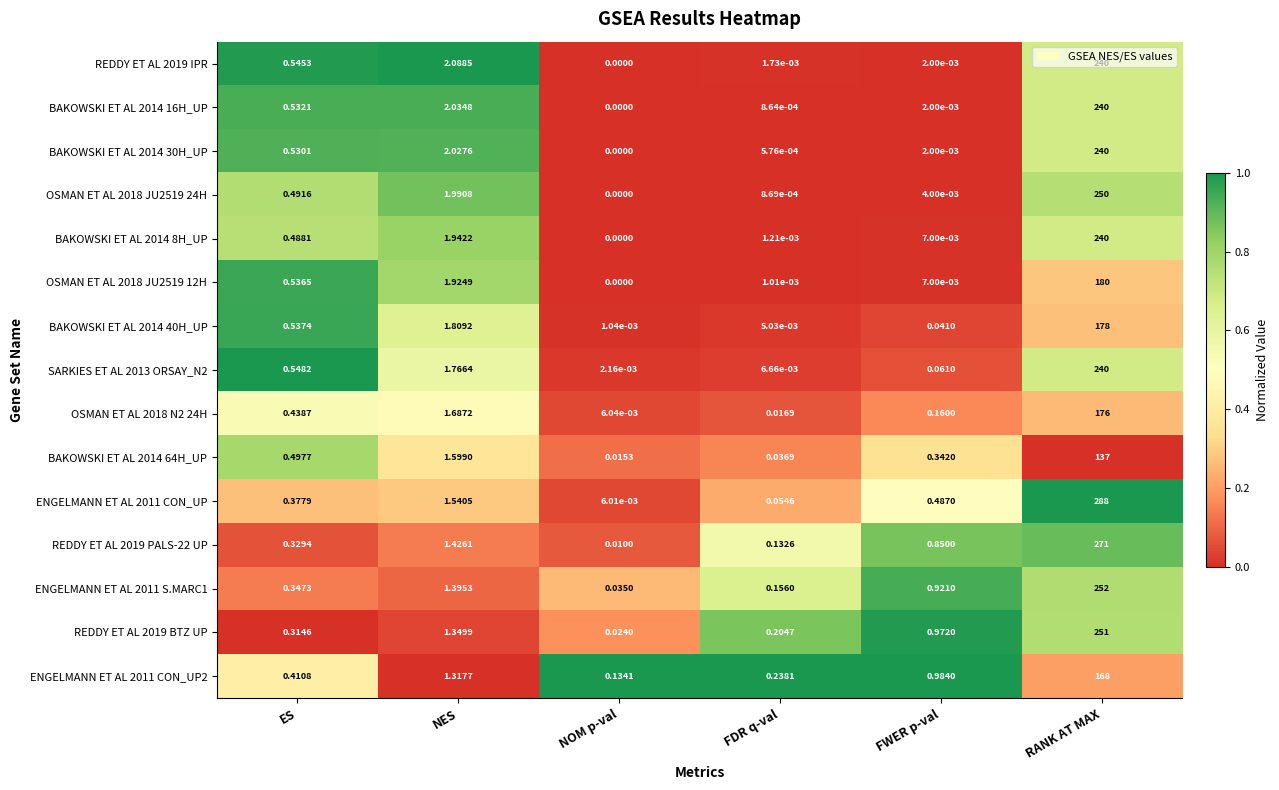

Which label corresponds to the largest value in the chart?

RANK AT MAX